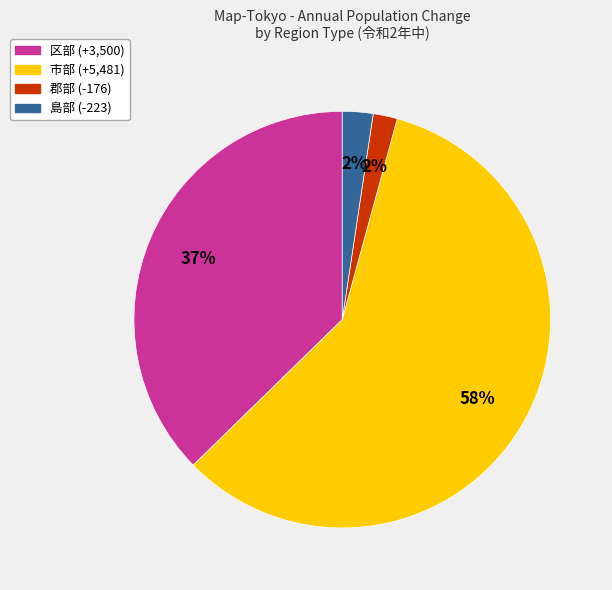

Between 郡部 and 区部, which is larger?

区部